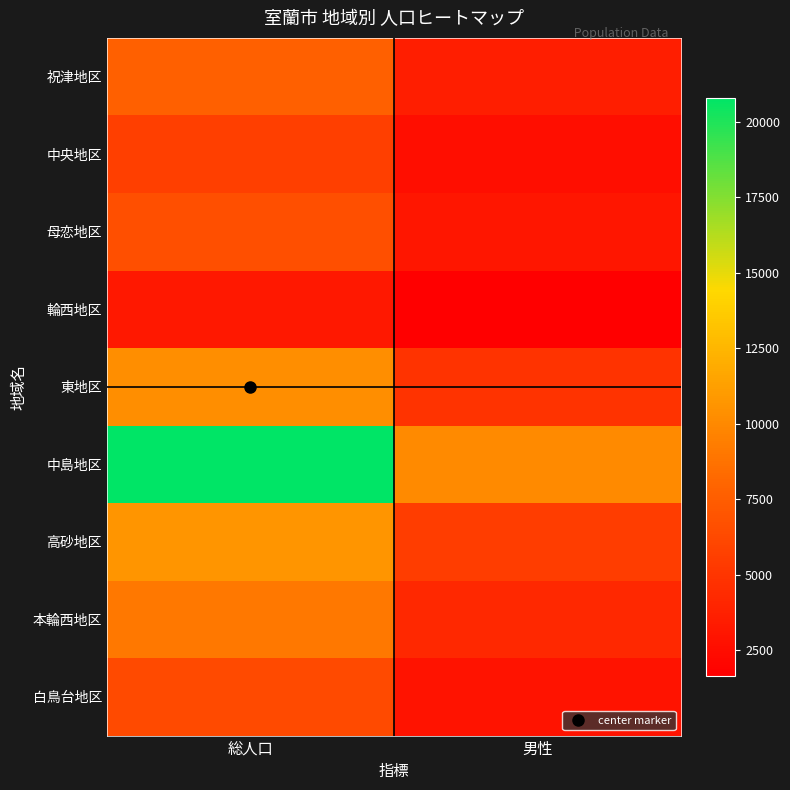

What is the total value across all series at 総人口?

80298